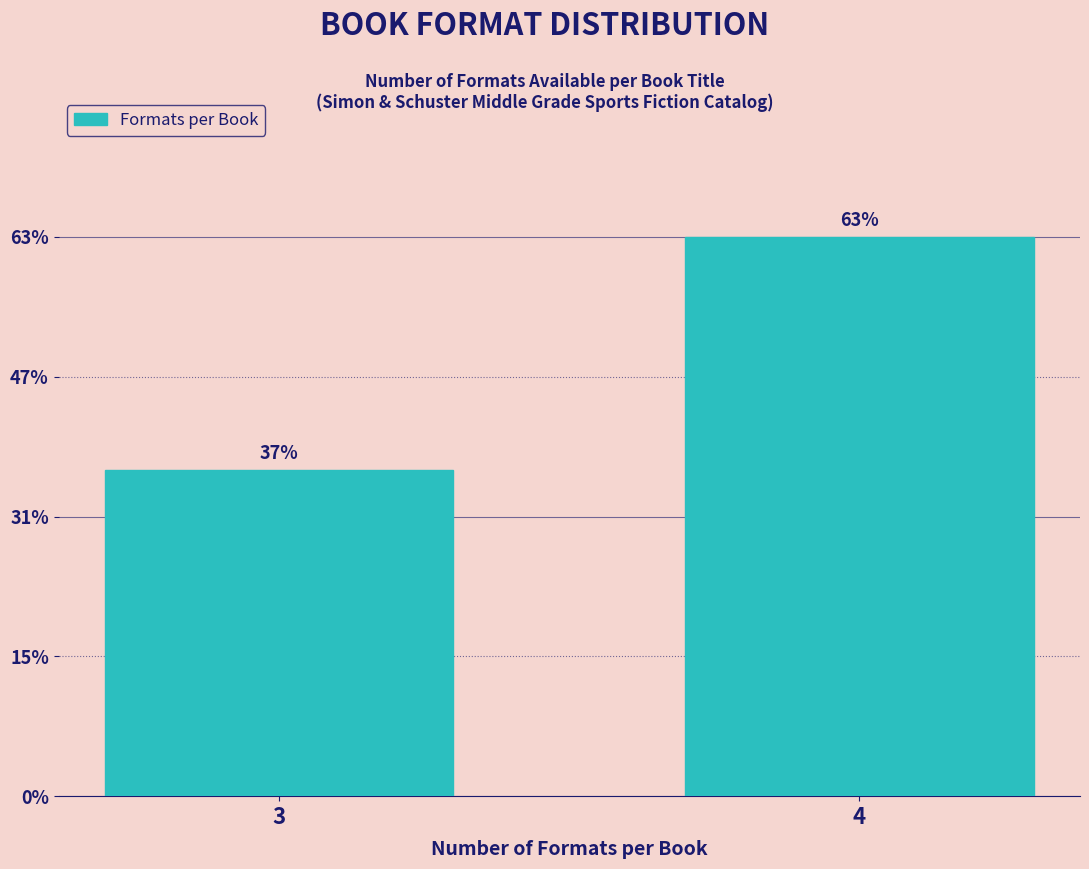

Are the bars horizontal?

No